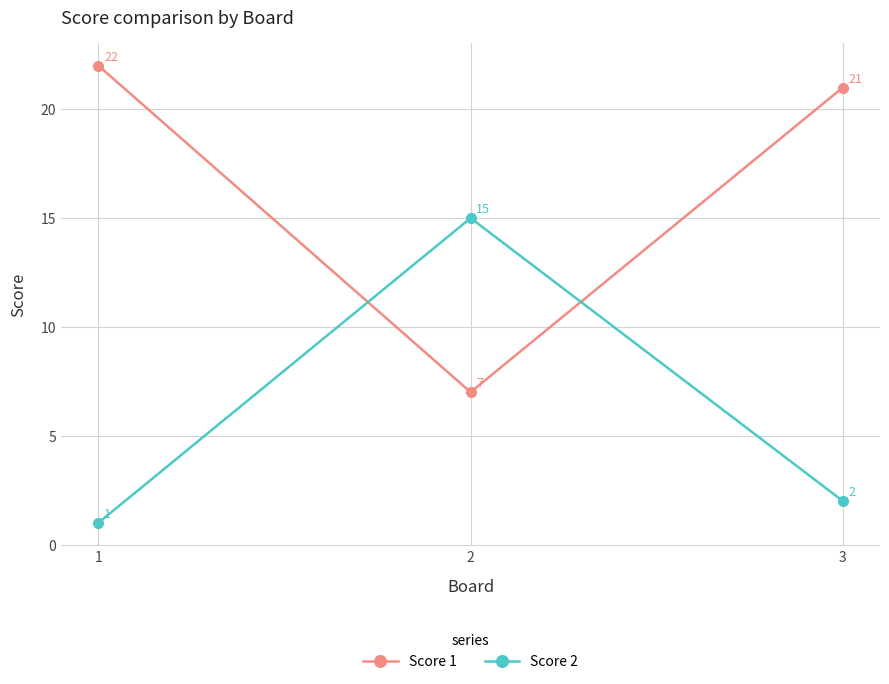

Count the number of data series in this chart.

2